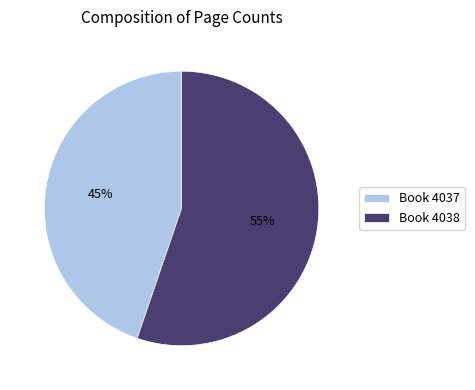

Is the sum of Book 4038 and Book 4037 greater than half?

Yes